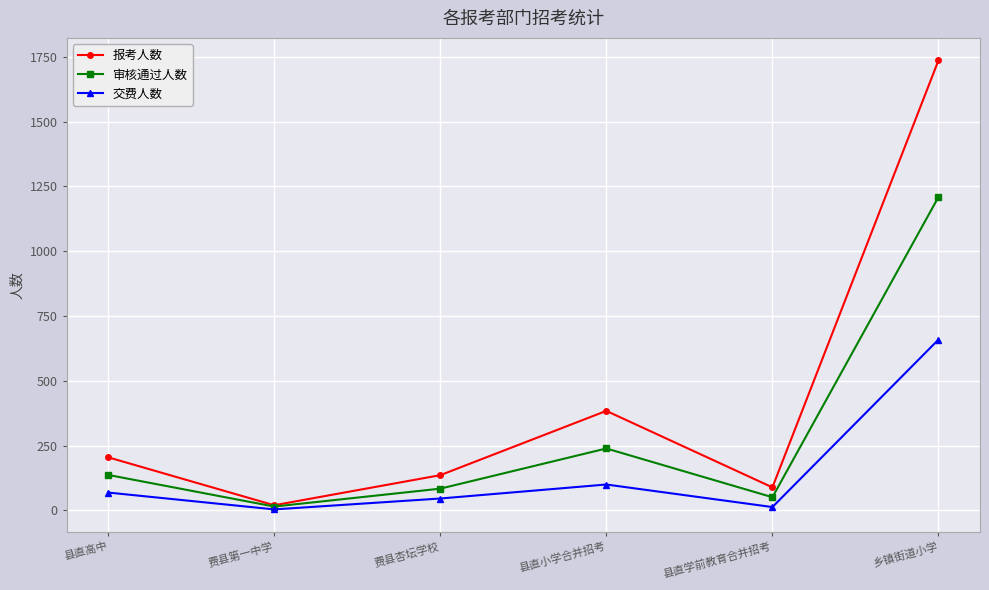

What is the difference between the second highest and minimum values in the 交费人数 series?

96